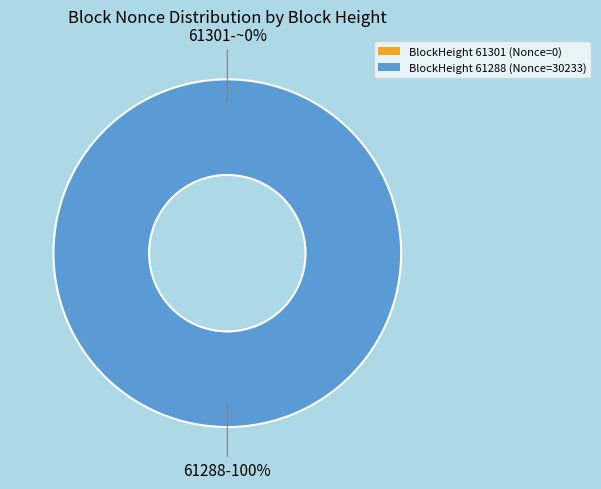

How many slices are in this pie chart?

2